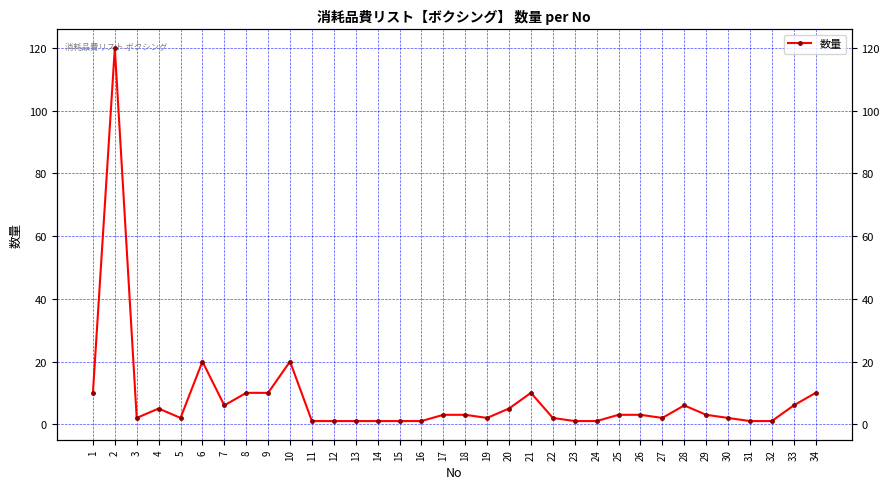

Between 1 and 3, which is larger?

1